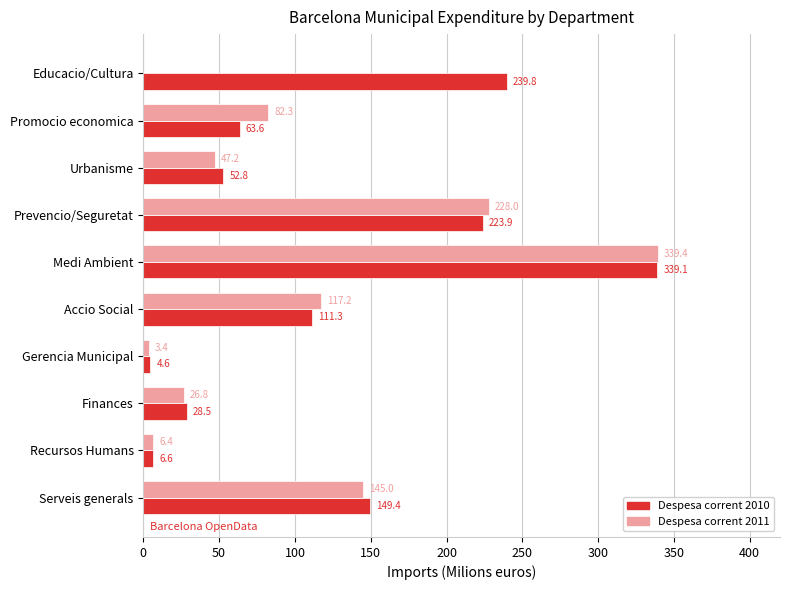

Where is Despesa corrent 2011 nearest to the value 169?

Serveis generals